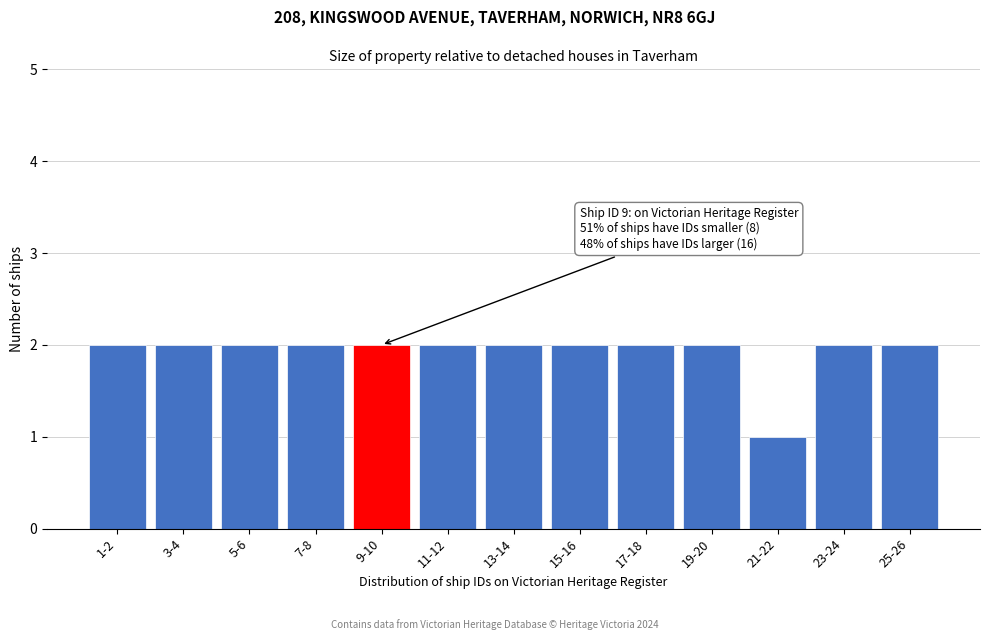

Reading left to right, list all the values displayed in this chart.

1-2=2	3-4=2	5-6=2	7-8=2	9-10=2	11-12=2	13-14=2	15-16=2	17-18=2	19-20=2	21-22=1	23-24=2	25-26=2